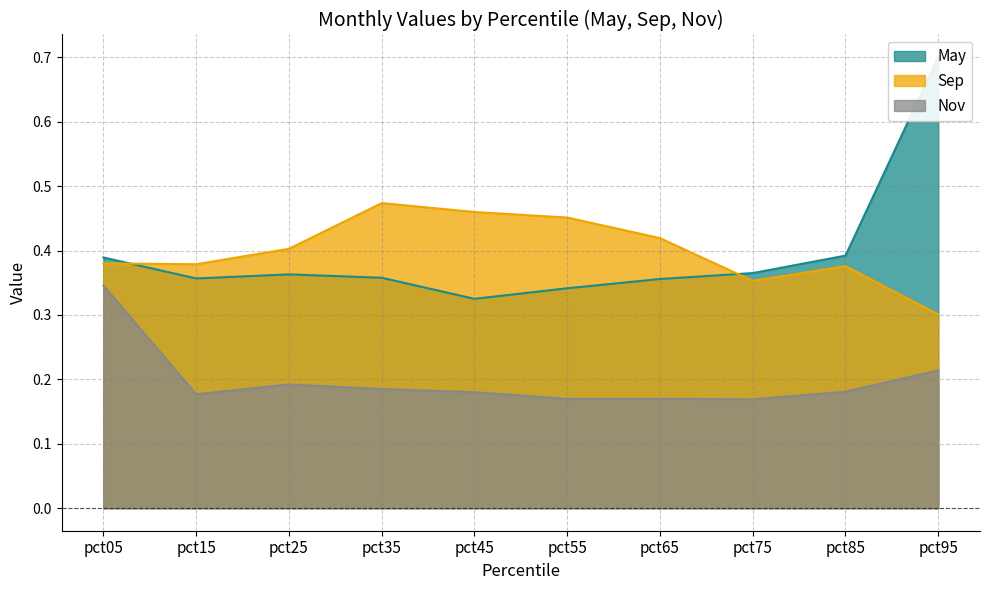

True or false: Nov has more than 0 interior local peaks.

True